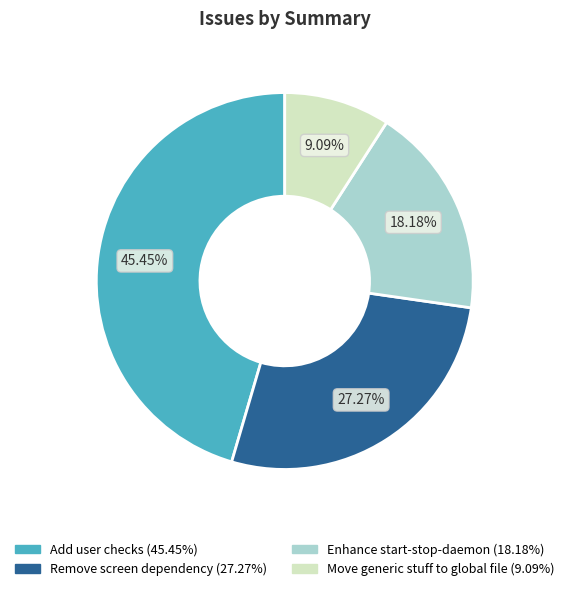

Is Enhance start-stop-daemon the majority of the pie?

No